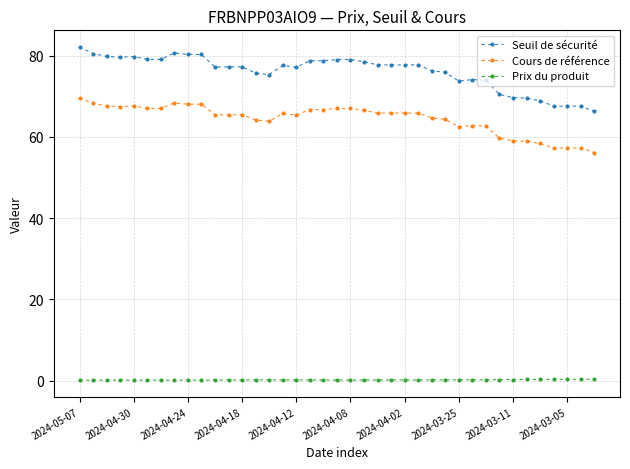

What is the average value of the Seuil de sécurité series?

76.0